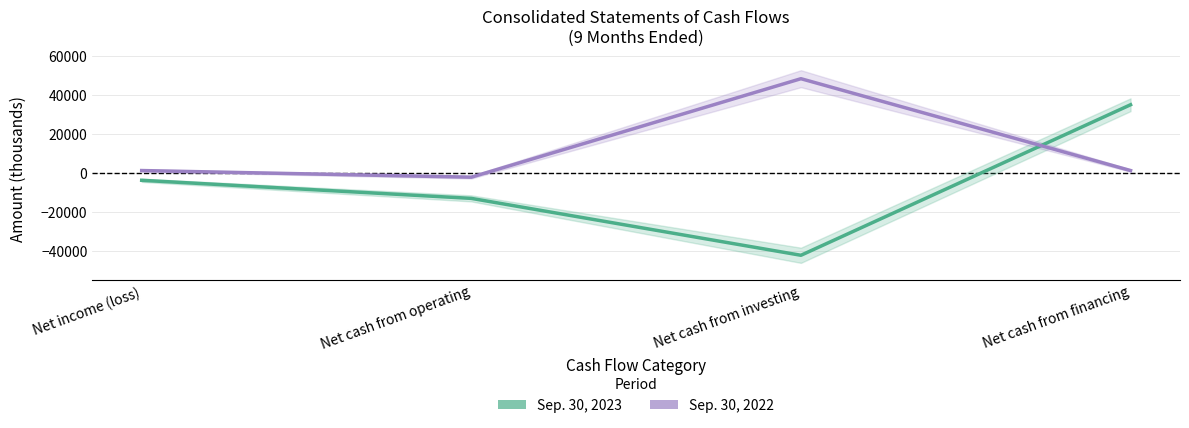

How many lines are shown in the chart?

2